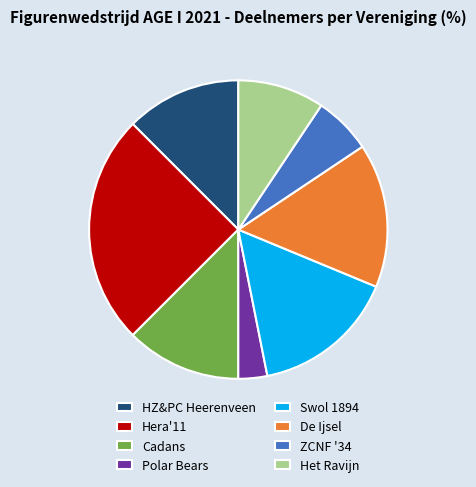

Is Swol 1894 the majority of the pie?

No